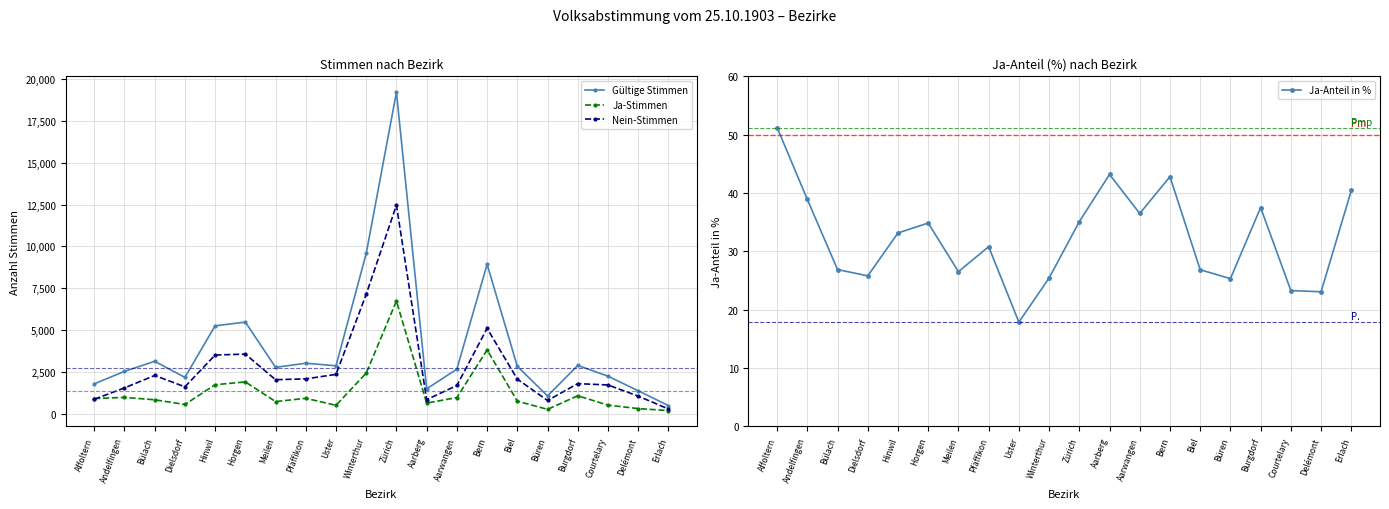

Where is the first local maximum for Ja-Stimmen?

Andelfingen